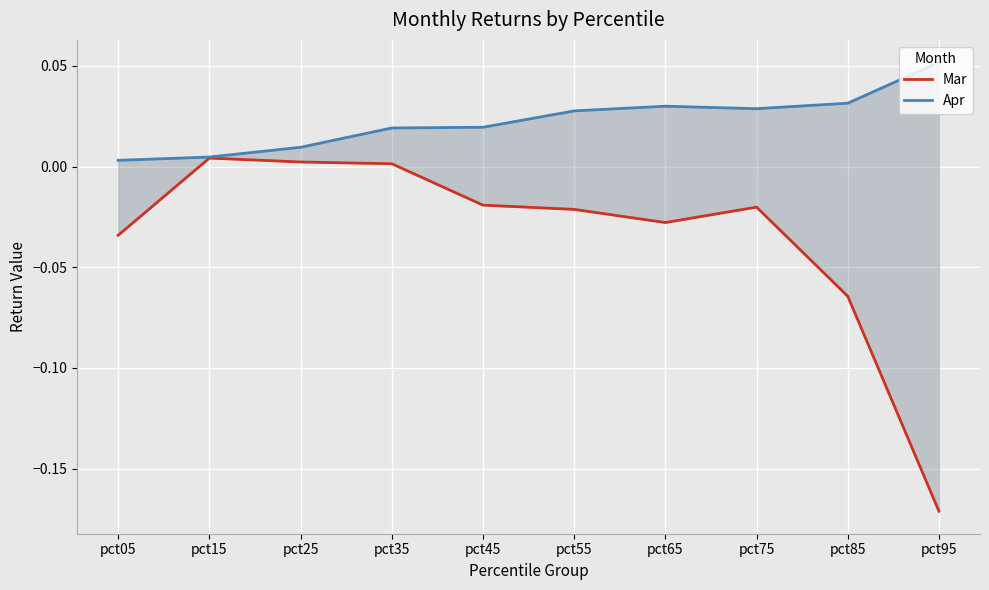

Reading left to right, what are all the values shown in this chart?

Mar: -0.0	0.0	0.0	0.0	-0.0	-0.0	-0.0	-0.0	-0.1	-0.2
Apr: 0.0	0.0	0.0	0.0	0.0	0.0	0.0	0.0	0.0	0.1